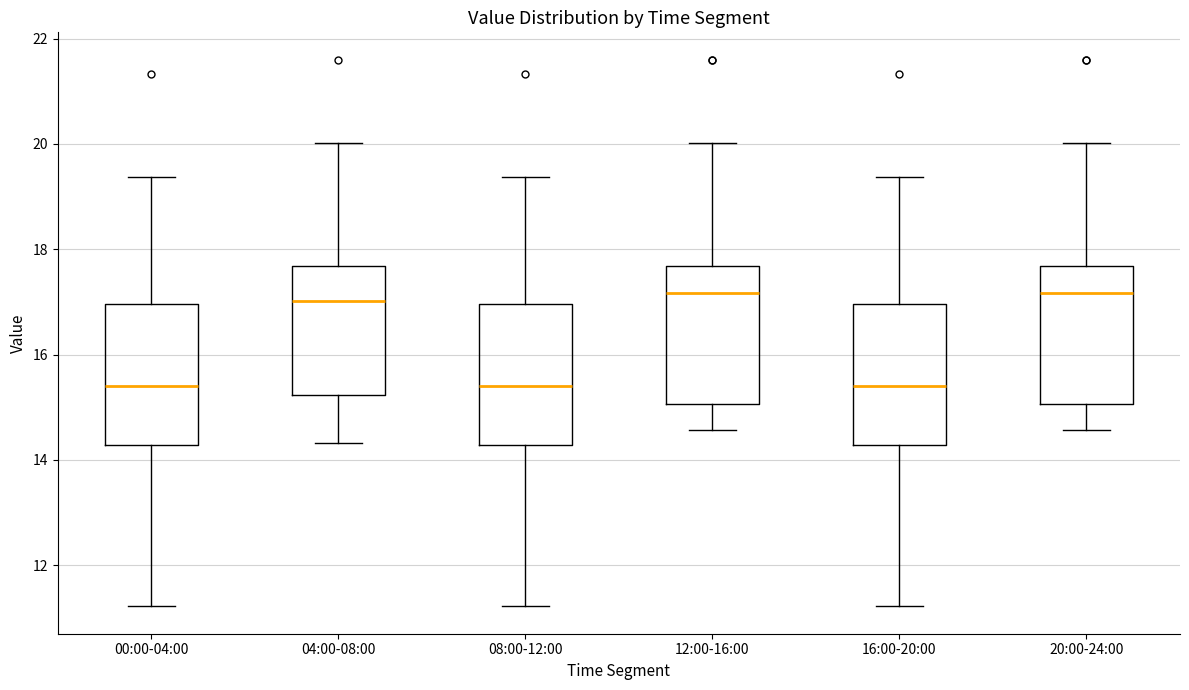

Where does the lower whisker of the box for 20:00-24:00 end on the y-axis? The values are not printed on the chart, so give them approximately, as read against the axis.

14.6